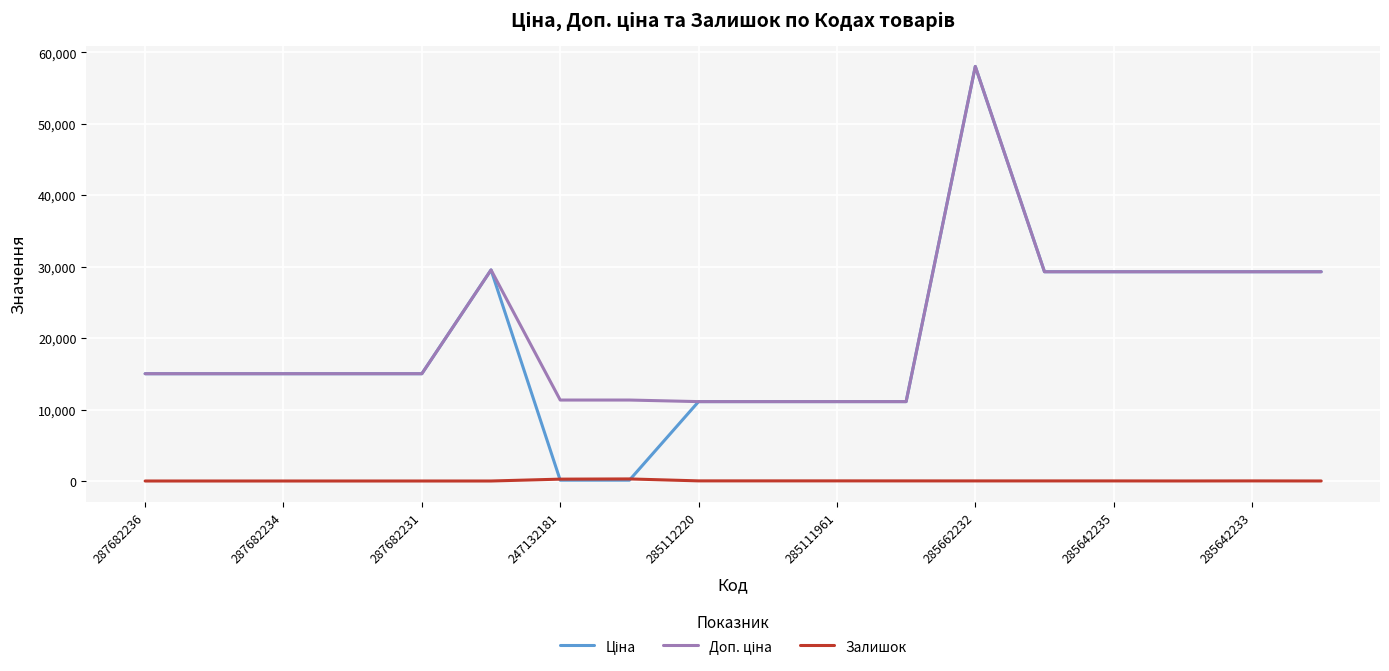

What is the greatest value displayed?

58037.0